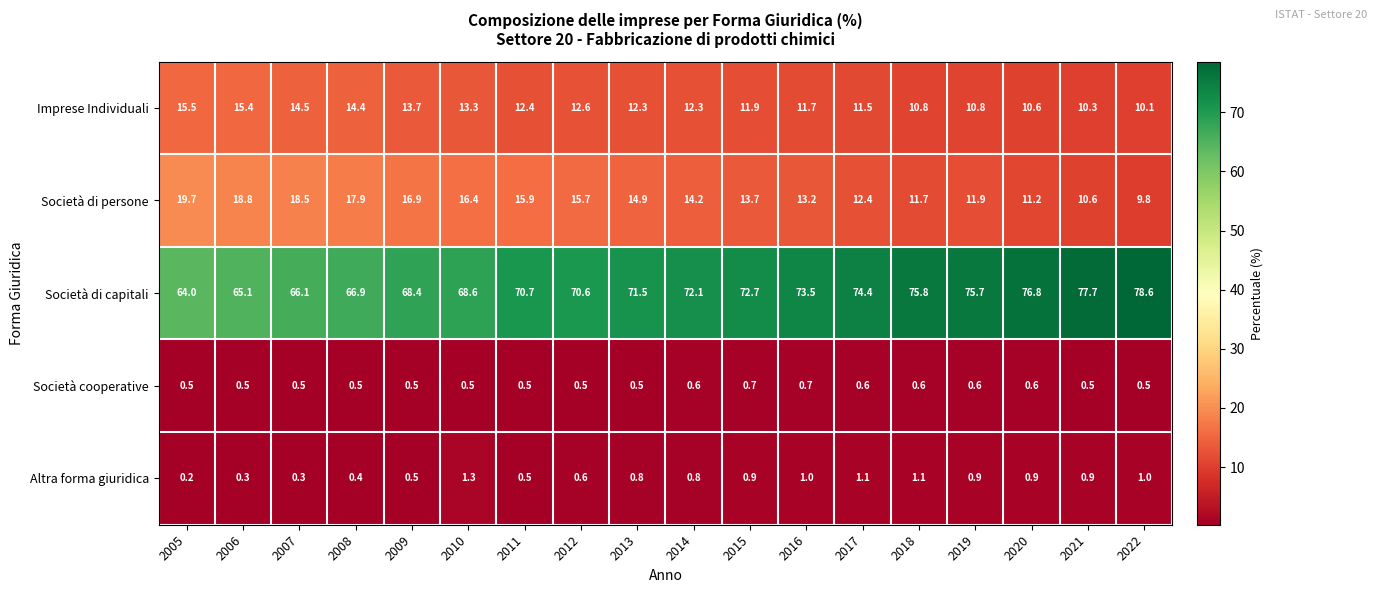

What is the highest value of the Società cooperative series?

0.7